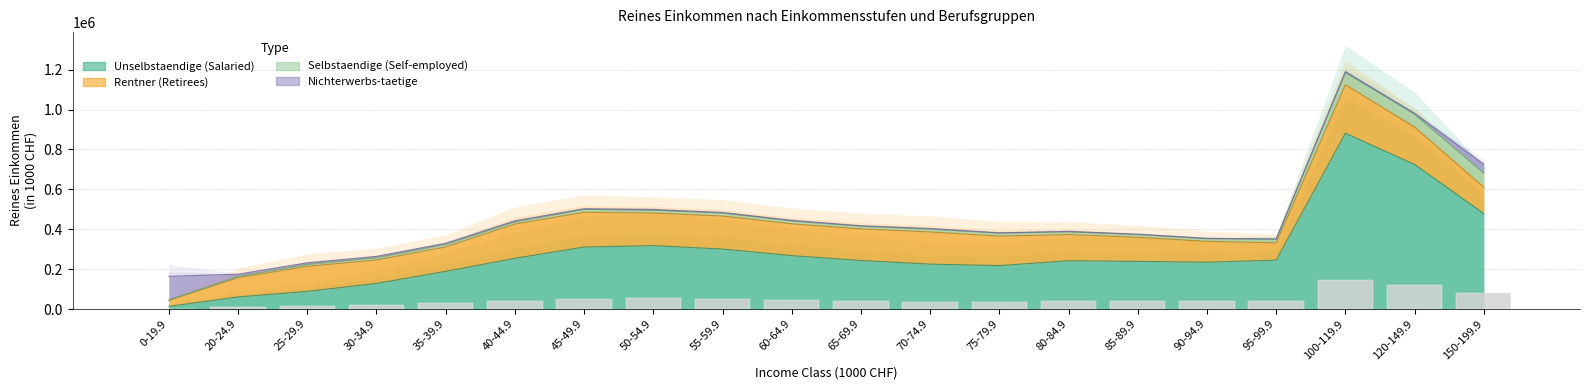

What is the label of the 16th bar from the right?

35-39.9